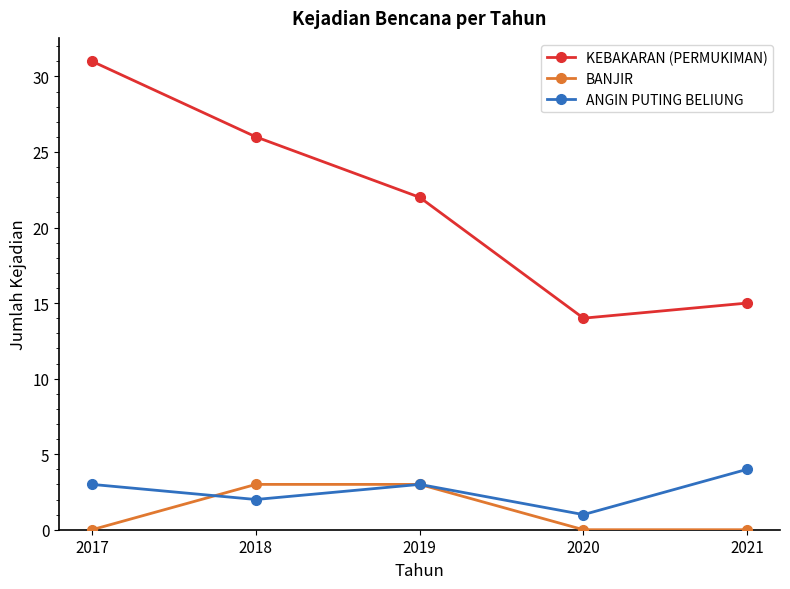

Where is the first local minimum for KEBAKARAN (PERMUKIMAN)?

2020